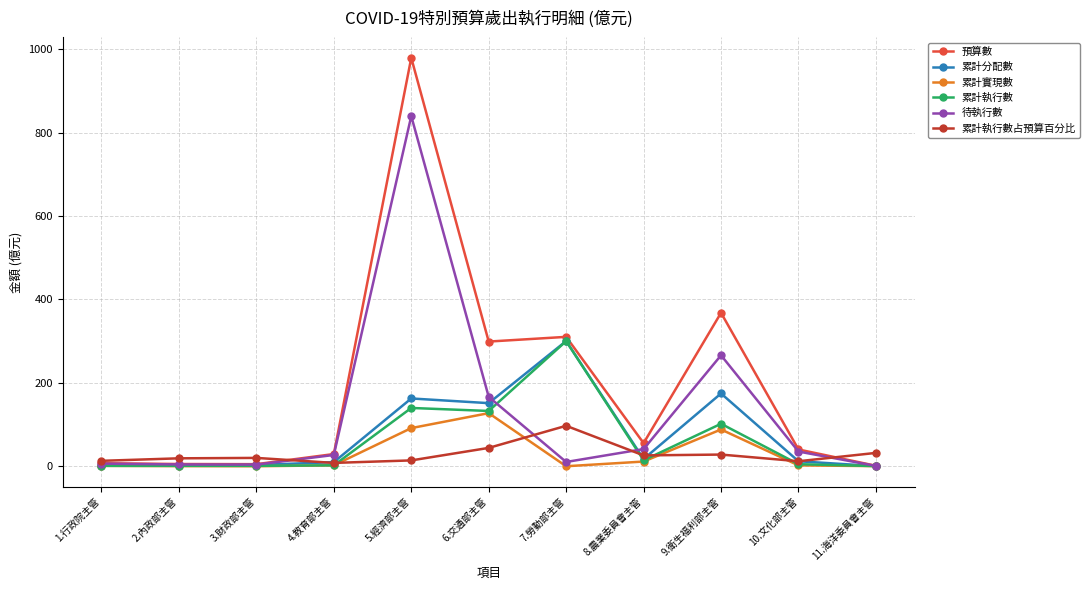

What is the maximum value shown in the chart?

979.3